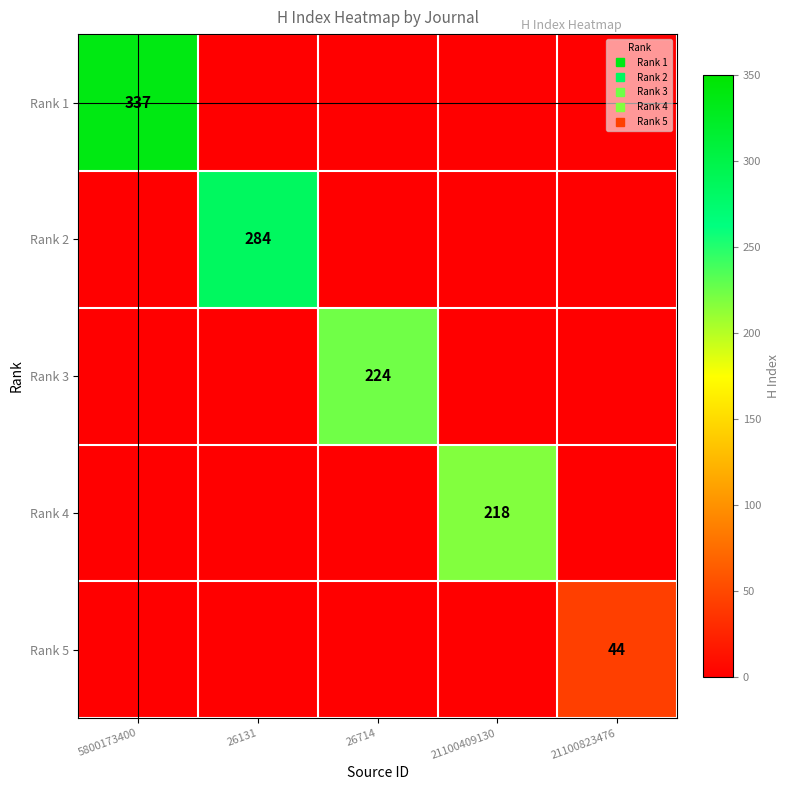

At which label is Rank 3 closest to 112?

5800173400